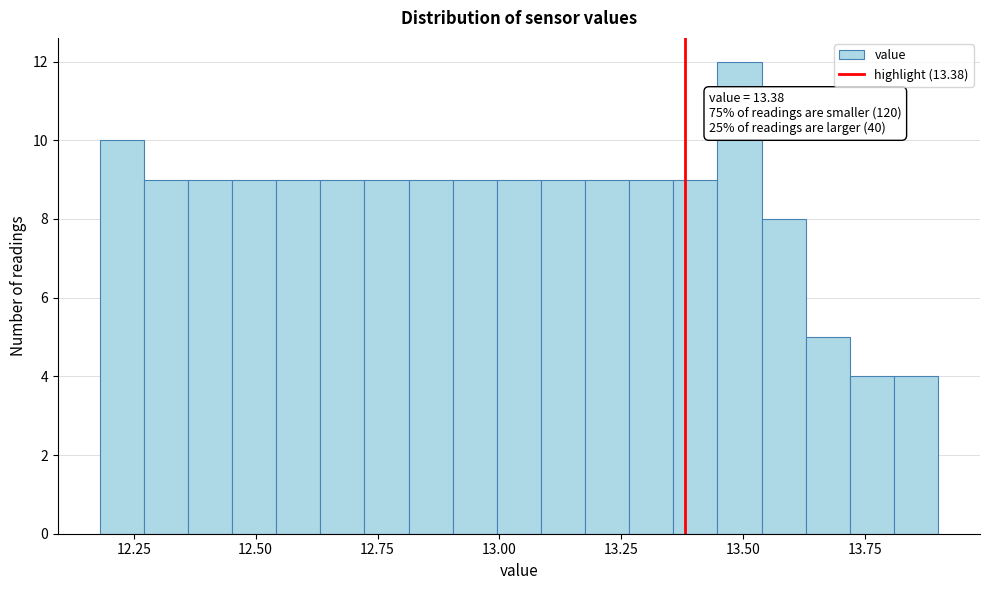

Read against the x-axis, roughly where is the centre of the tallest bar?

13.50